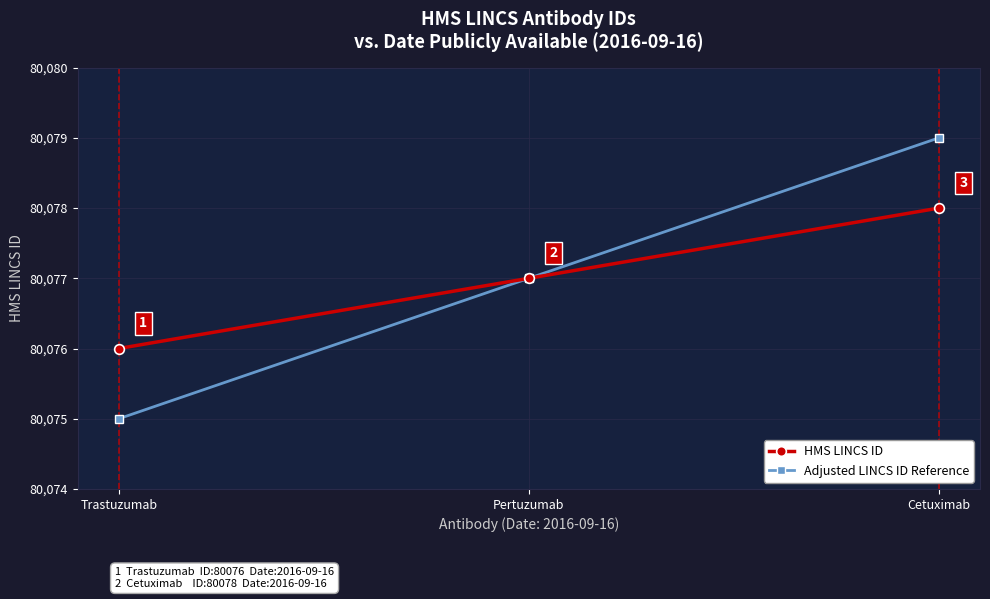

Reading left to right, what are all the values shown in this chart?

HMS LINCS ID: 80076	80077	80078
Adjusted LINCS ID Reference: 80075	80077	80079